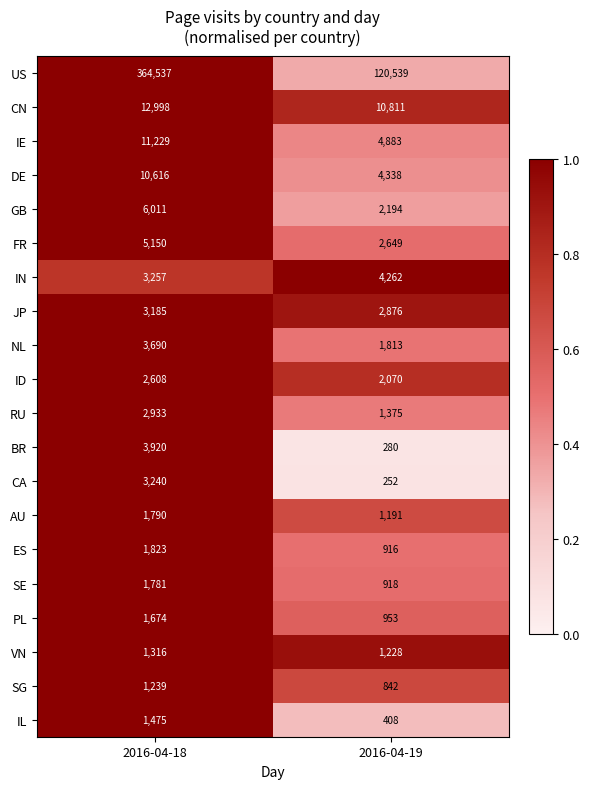

What is the approximate value of NL at 2016-04-19?

1813